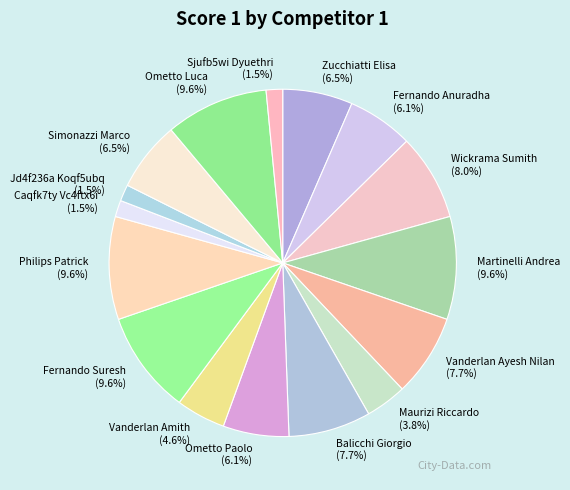

Do Simonazzi Marco and Sjufb5wi Dyuethri together represent more than half of the pie?

No